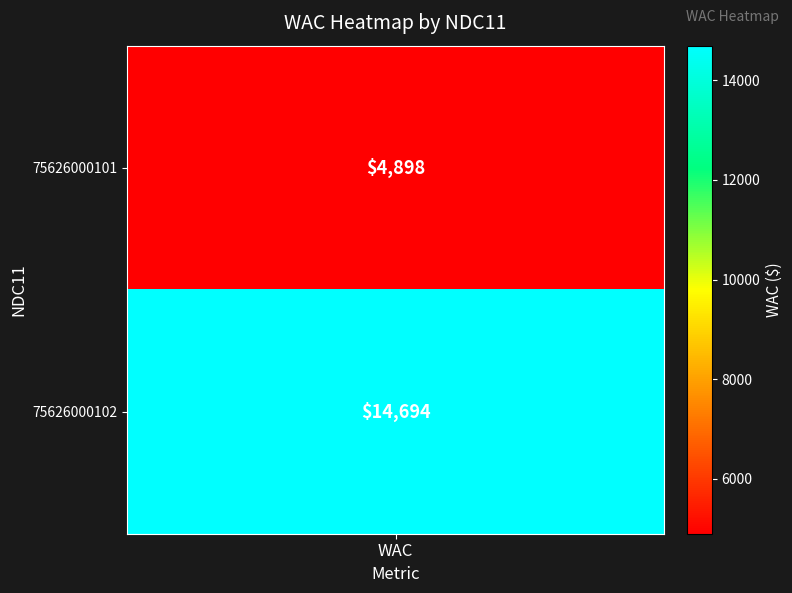

Is it true that the value at 75626000102 is 23149?

False